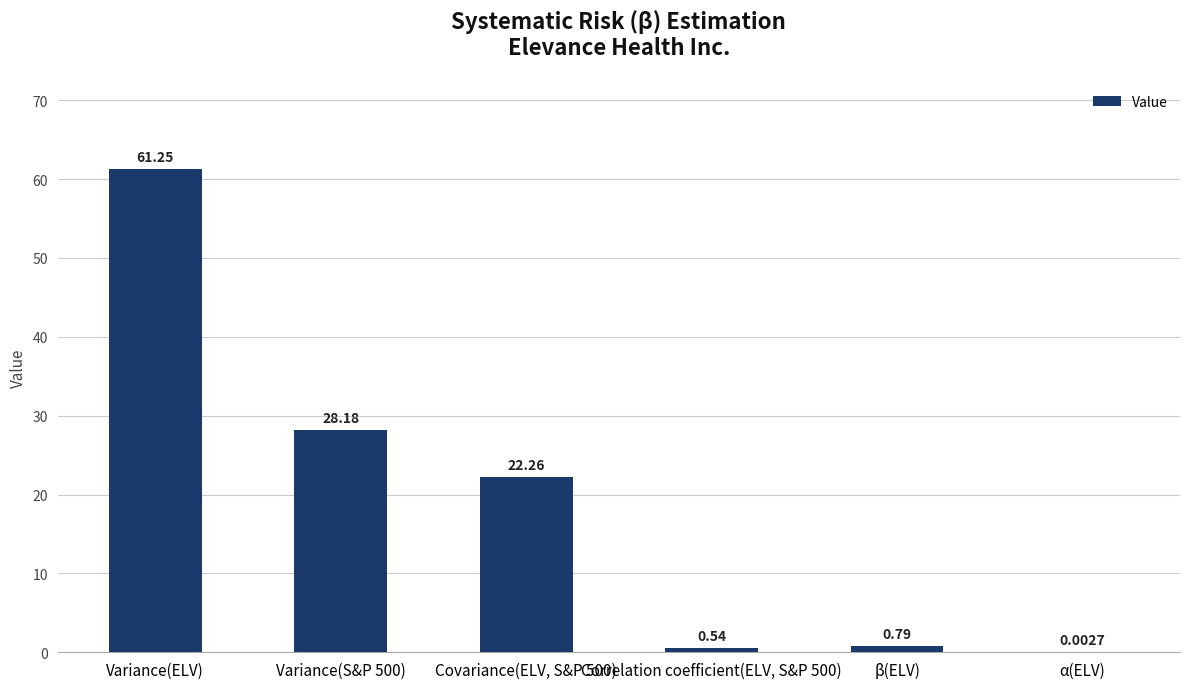

Between Variance(ELV) and Variance(S&P 500), which is larger?

Variance(ELV)